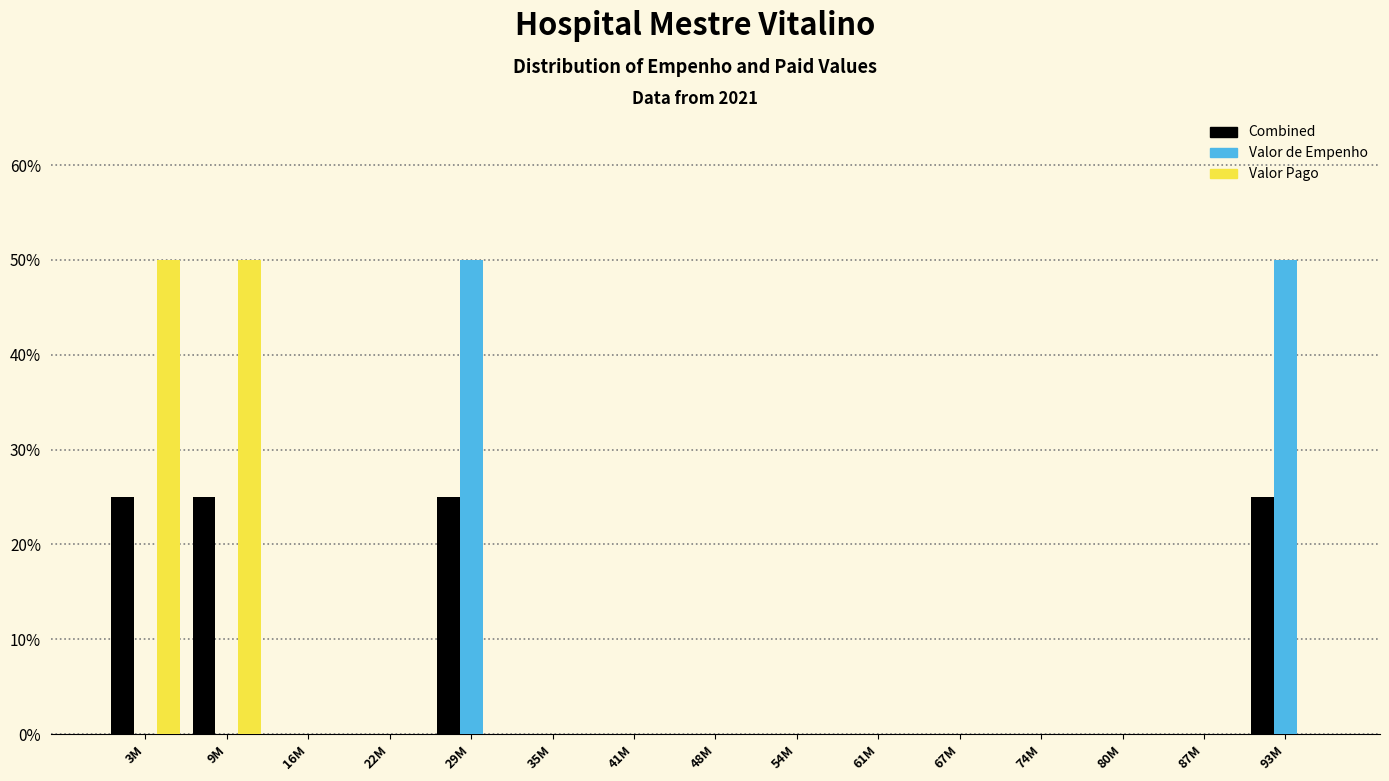

Is it true that Valor de Empenho equals 20 at 54M?

False